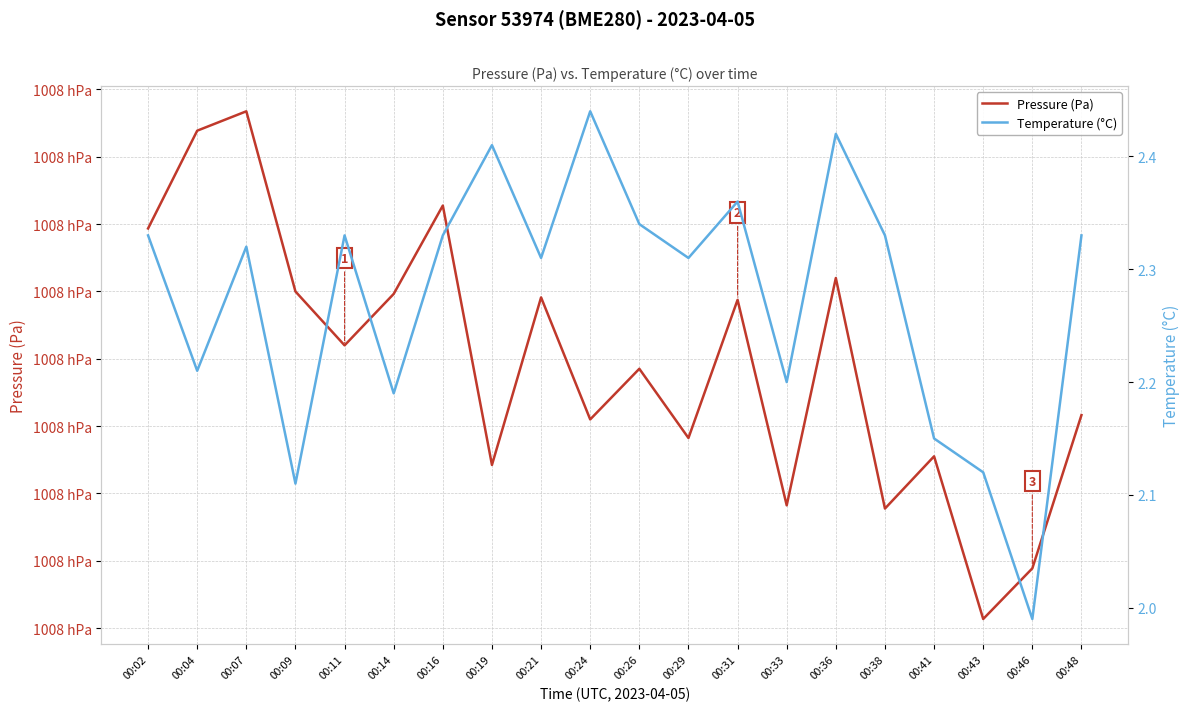

Reading right to left, what are all the values shown in this chart?

Pressure (Pa): 00:48=100777.9	00:46=100772.2	00:43=100770.3	00:41=100776.4	00:38=100774.4	00:36=100783.0	00:33=100774.6	00:31=100782.2	00:29=100777.1	00:26=100779.6	00:24=100777.8	00:21=100782.3	00:19=100776.1	00:16=100785.7	00:14=100782.4	00:11=100780.5	00:09=100782.5	00:07=100789.2	00:04=100788.5	00:02=100784.8
Temperature (°C): 00:48=2.3	00:46=2.0	00:43=2.1	00:41=2.1	00:38=2.3	00:36=2.4	00:33=2.2	00:31=2.4	00:29=2.3	00:26=2.3	00:24=2.4	00:21=2.3	00:19=2.4	00:16=2.3	00:14=2.2	00:11=2.3	00:09=2.1	00:07=2.3	00:04=2.2	00:02=2.3